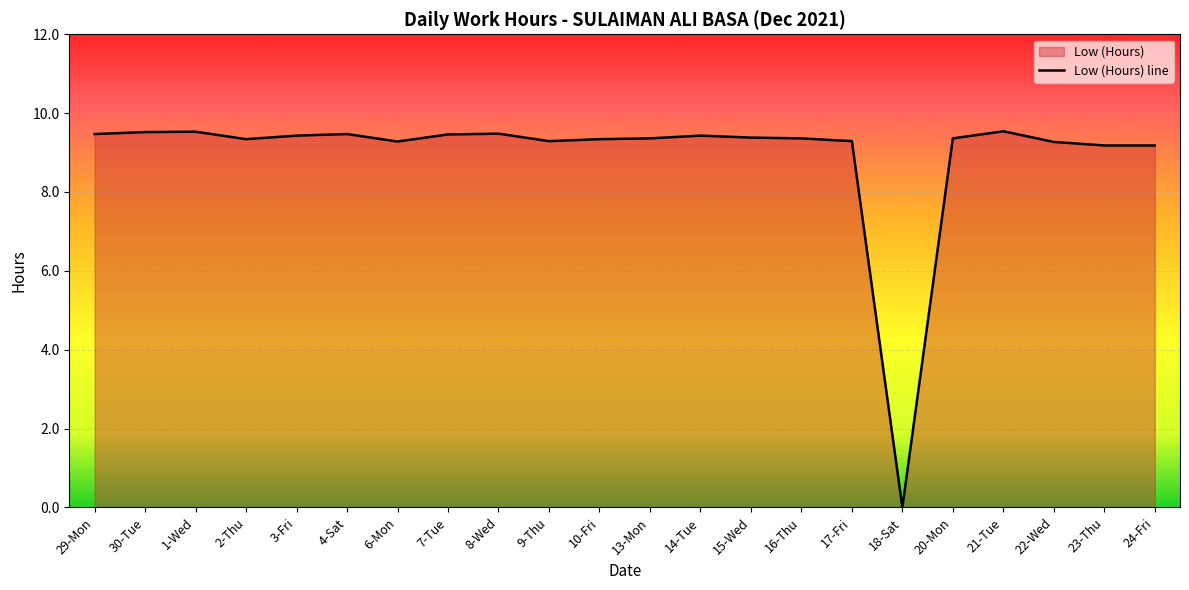

How many values exceed 9?

21